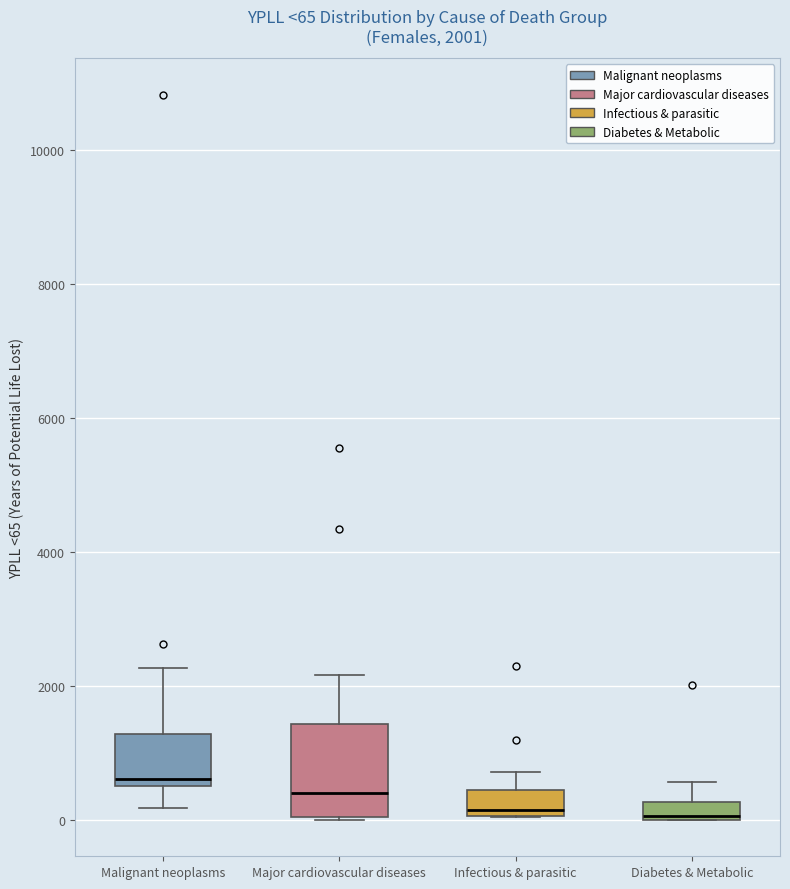

Which box's median line is the highest?

Malignant neoplasms